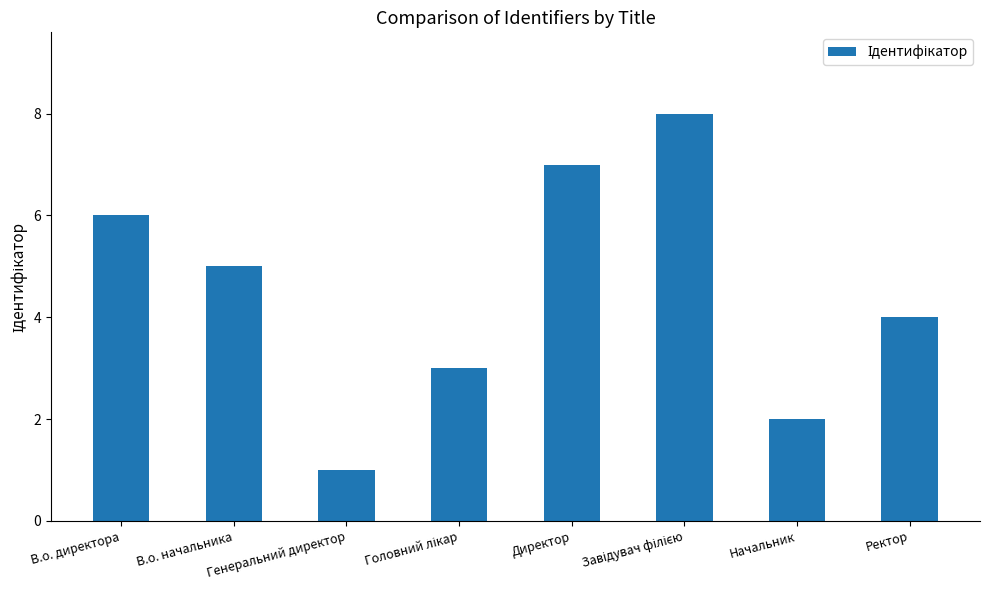

What is the maximum value shown in the chart?

8